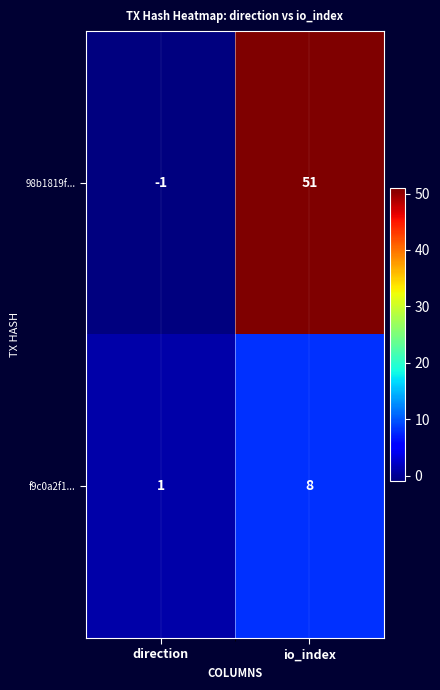

What is the spread (max minus min) of values at io_index?

43